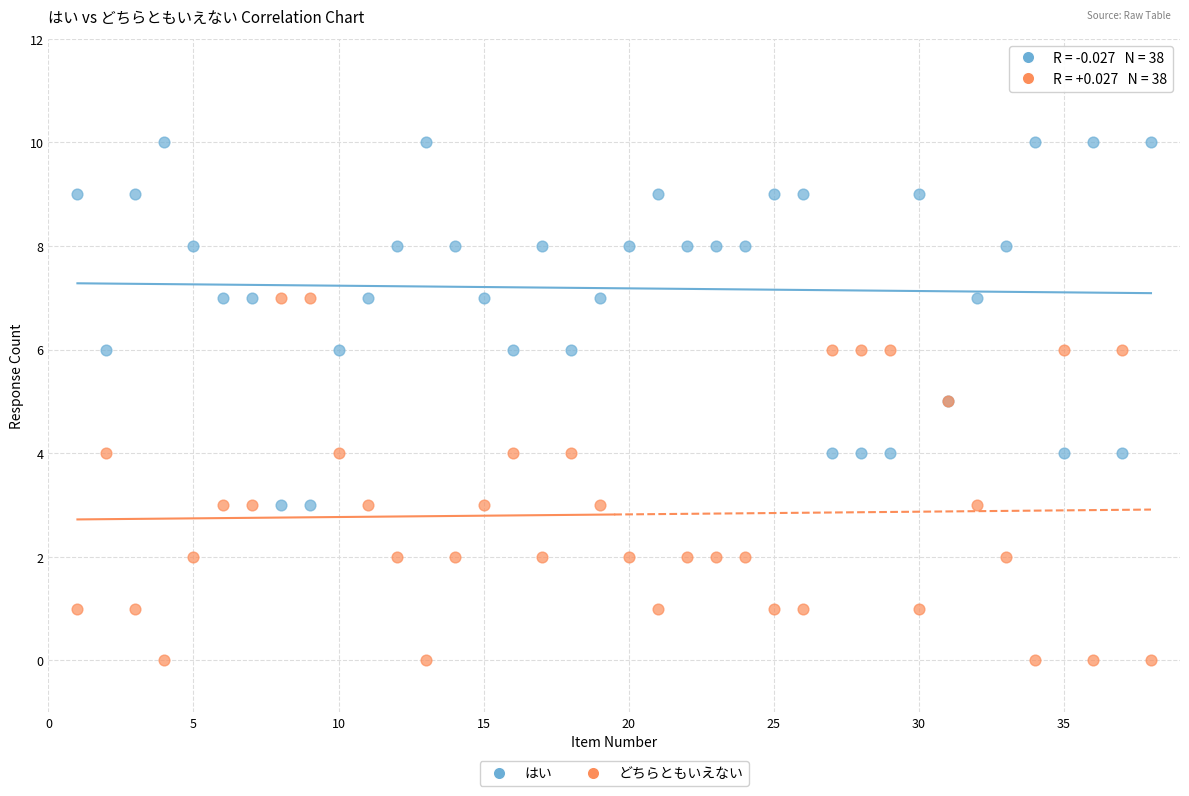

Which series reaches the maximum Y coordinate?

はい